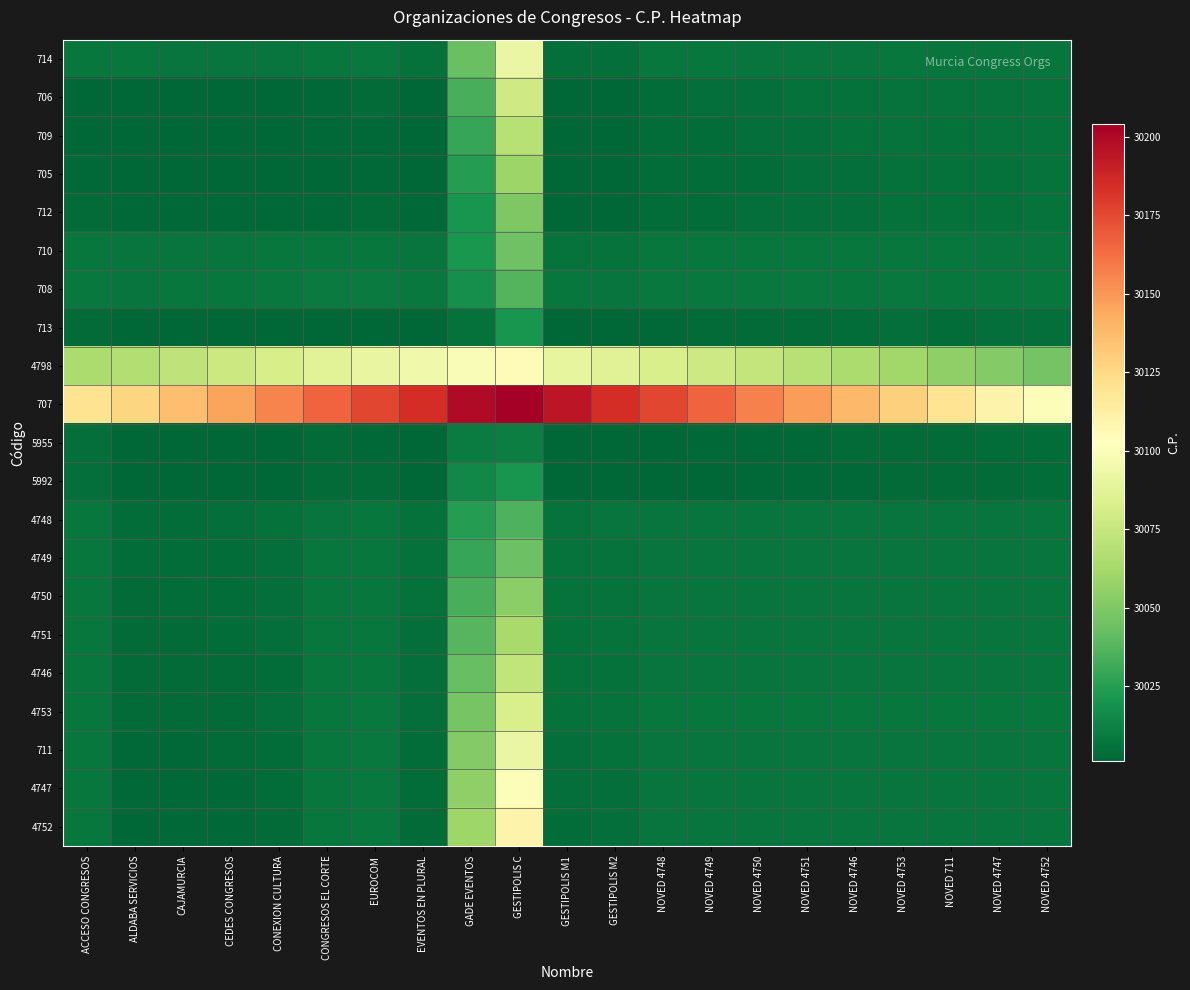

What is the total value across all series at NOVED 4751?

630330.2